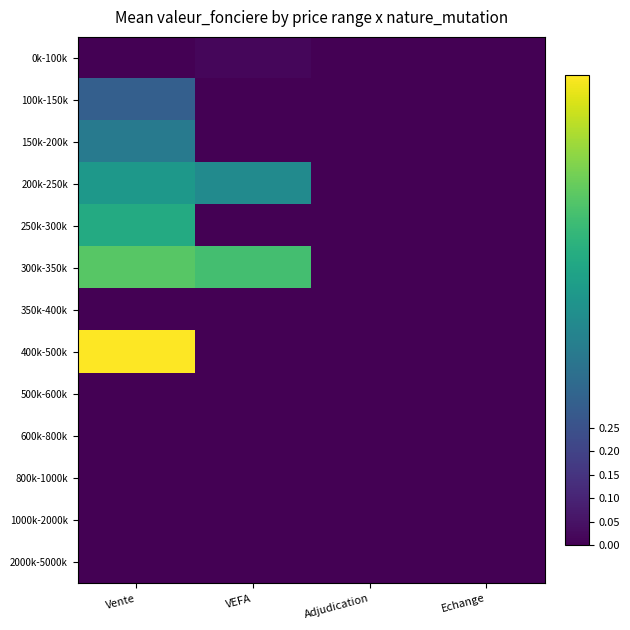

Which series has the largest range (max minus min)?

400k-500k